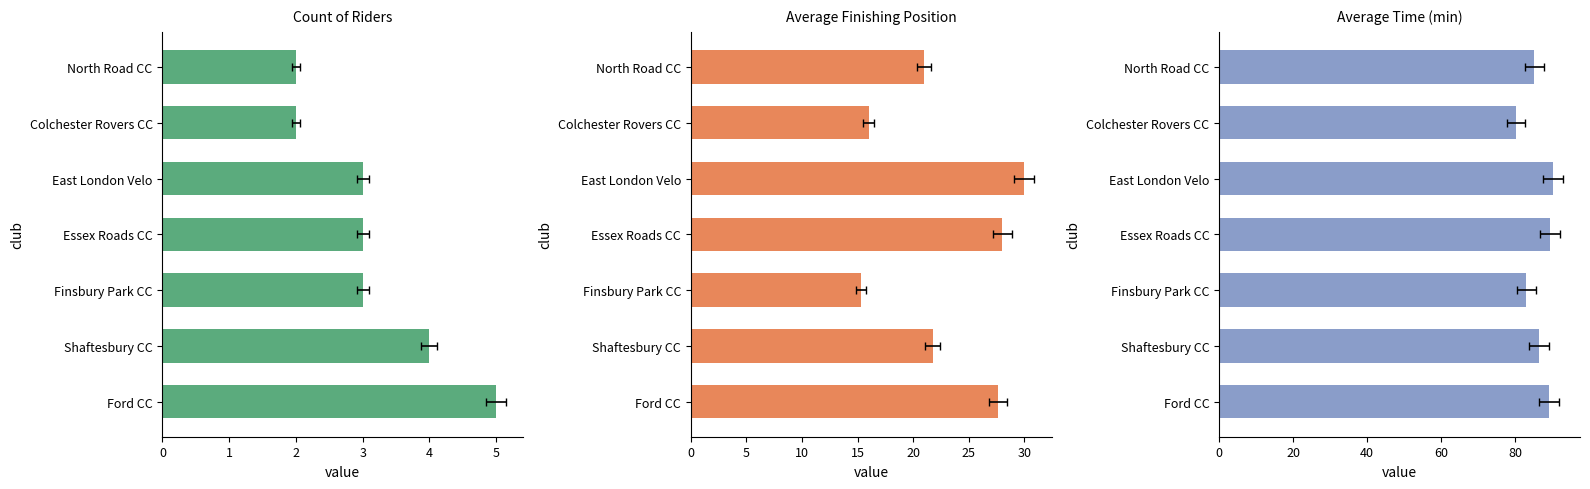

What is the difference between the maximum and second lowest values in the Average Time (min) series?

7.1